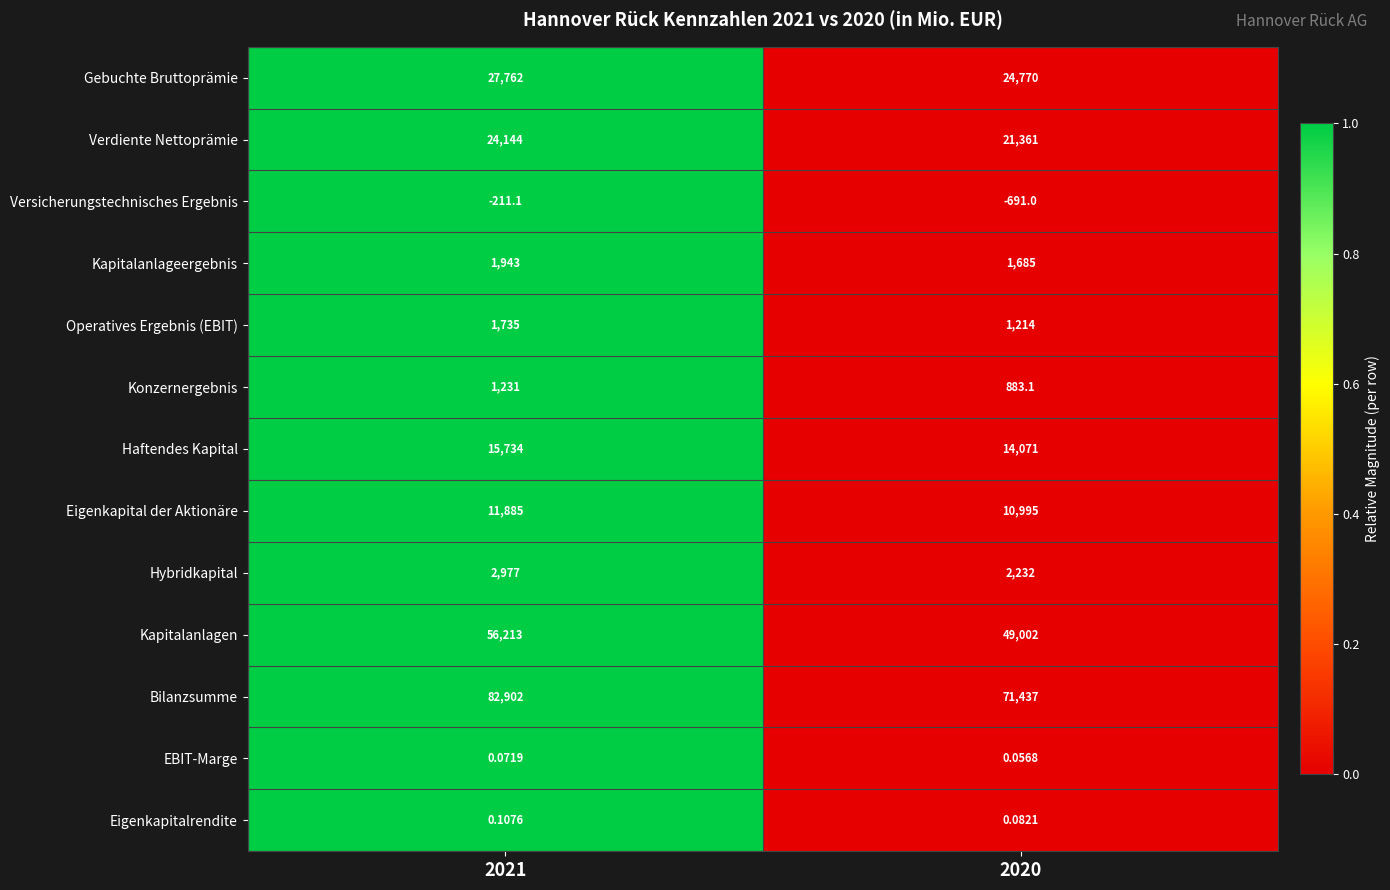

Is the value of Operatives Ergebnis (EBIT) at 2021 greater than the value of Bilanzsumme at 2021?

No